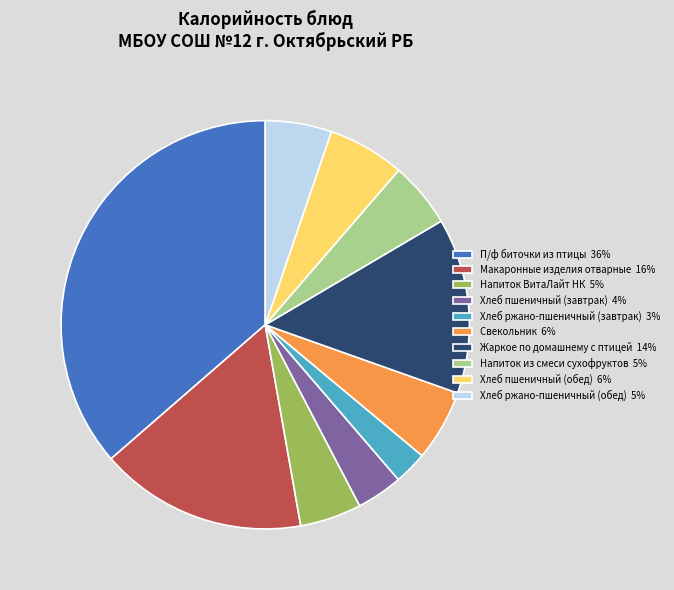

Which slice is the largest?

П/ф биточки из птицы